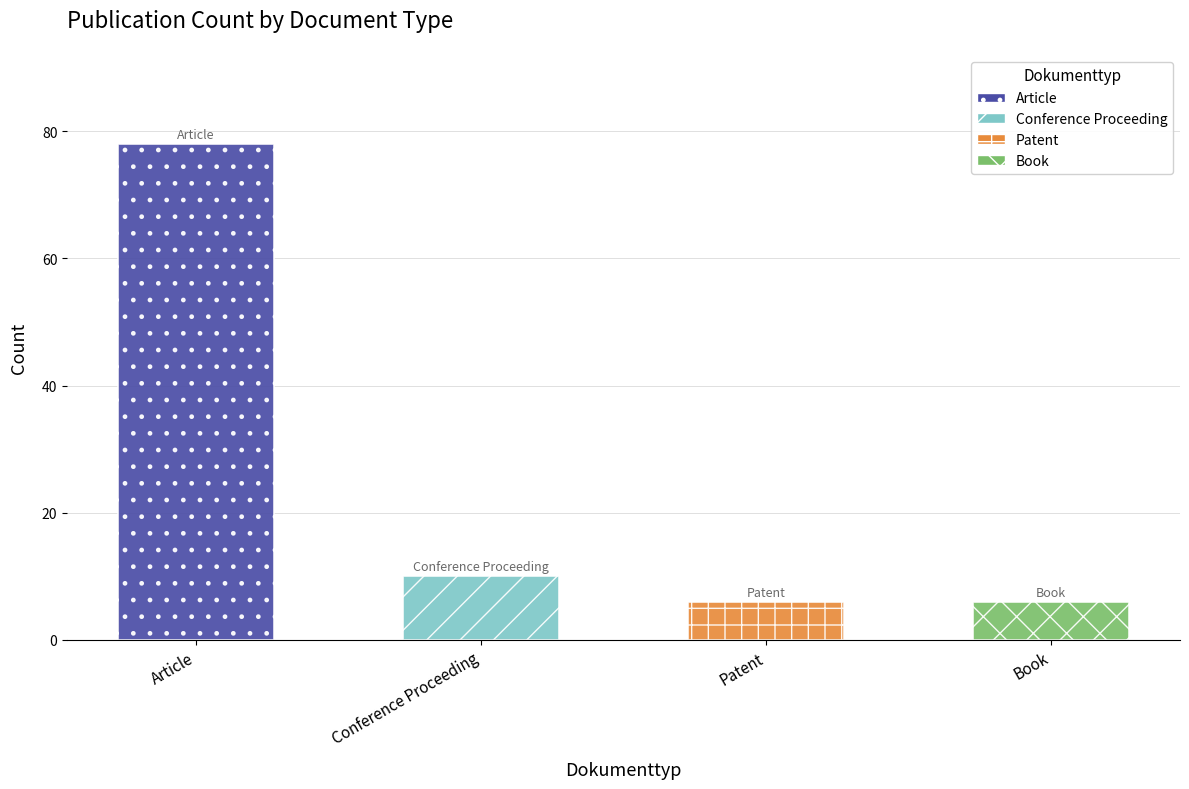

Reading left to right, list all the values displayed in this chart.

Article=78	Conference Proceeding=10	Patent=6	Book=6